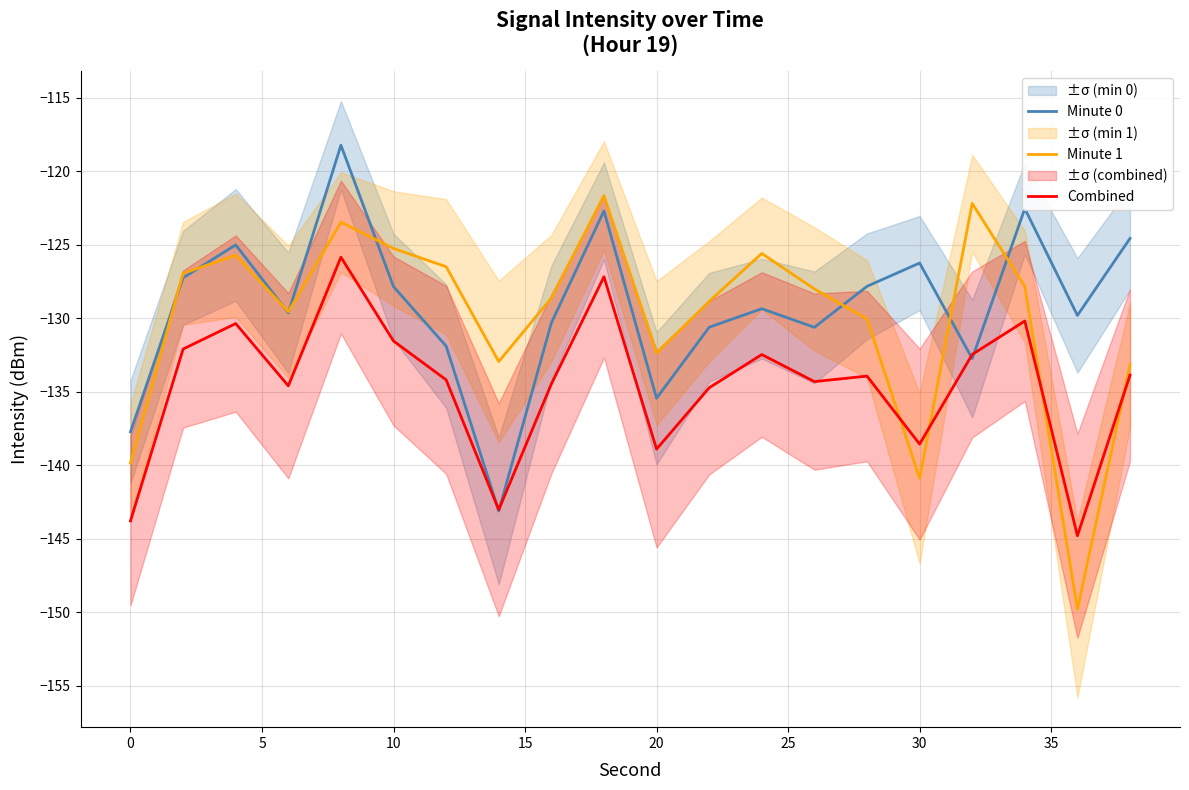

What is the lowest value of the Minute 0 series?

-143.1